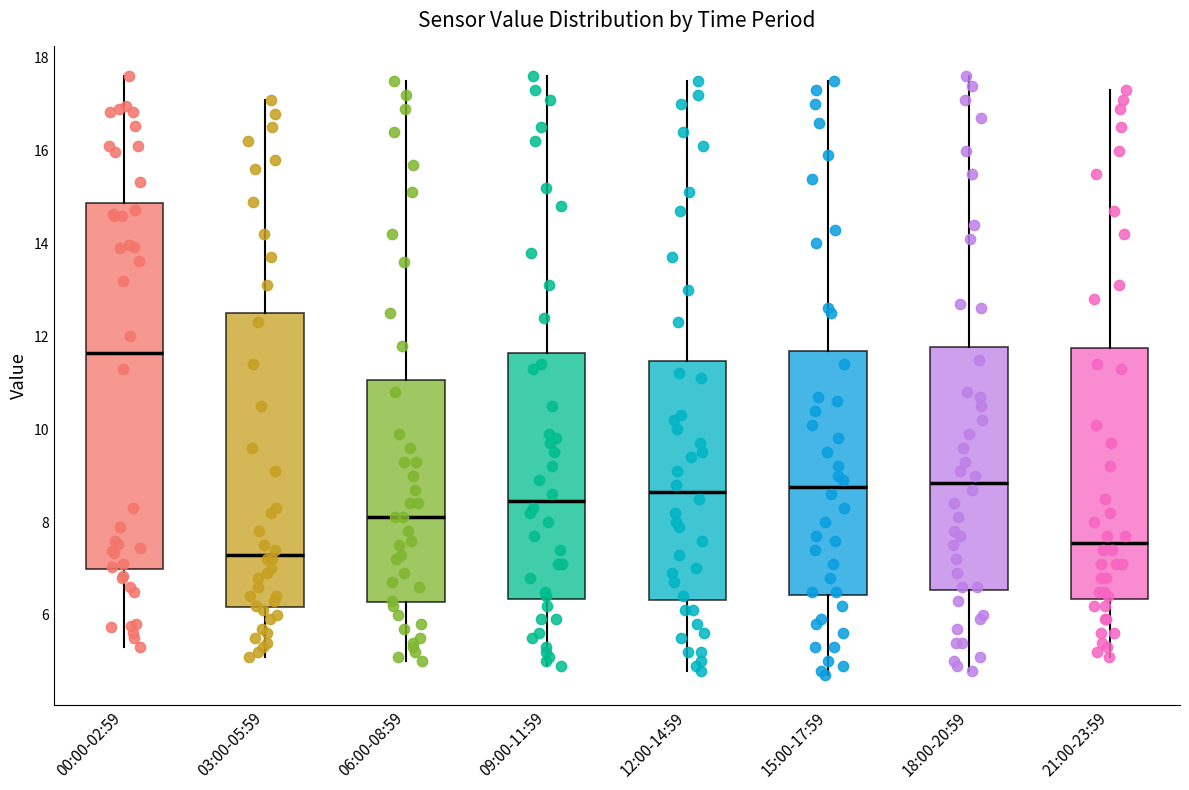

Reading left to right, transcribe this box plot: for each box, give where its median line is, the range the box spans, and where its two whiskers end, as read against the y-axis. The values are not printed on the chart, so give them approximately, as read against the axis.

00:00-02:59: median 11.6, box 7.0 to 14.8, whiskers 5.4 to 17.6
03:00-05:59: median 7.4, box 6.2 to 12.6, whiskers 5.2 to 17.2
06:00-08:59: median 8.2, box 6.2 to 11.0, whiskers 5.0 to 17.6
09:00-11:59: median 8.4, box 6.4 to 11.6, whiskers 5.0 to 17.6
12:00-14:59: median 8.6, box 6.4 to 11.4, whiskers 4.8 to 17.6
15:00-17:59: median 8.8, box 6.4 to 11.6, whiskers 4.8 to 17.6
18:00-20:59: median 8.8, box 6.6 to 11.8, whiskers 4.8 to 17.6
21:00-23:59: median 7.6, box 6.4 to 11.8, whiskers 5.2 to 17.4